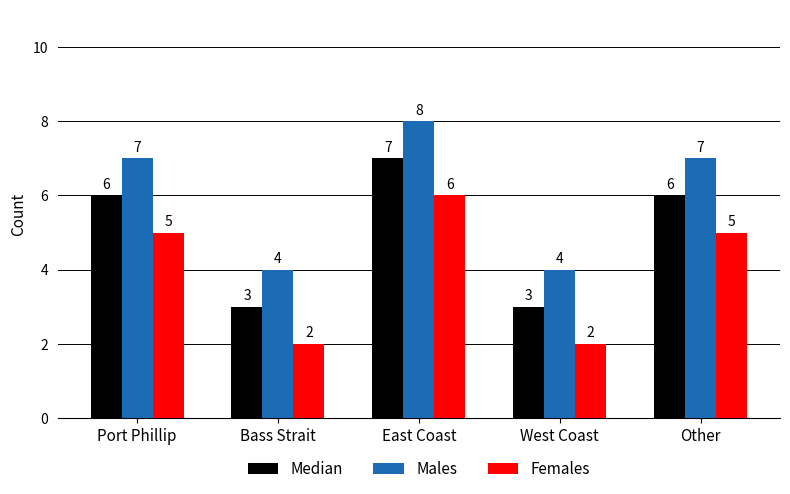

True or false: Females has a value of 6 at East Coast.

True